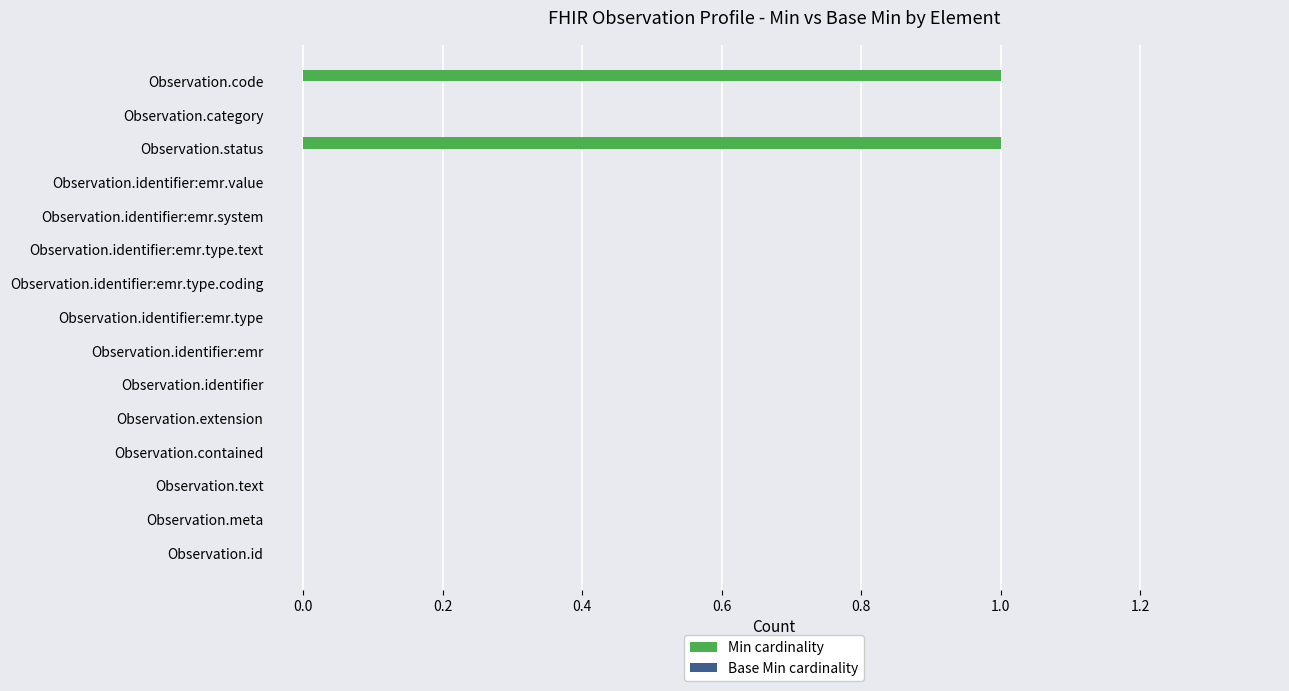

The chart shows a value of -1 at Observation.extension. True or false?

False